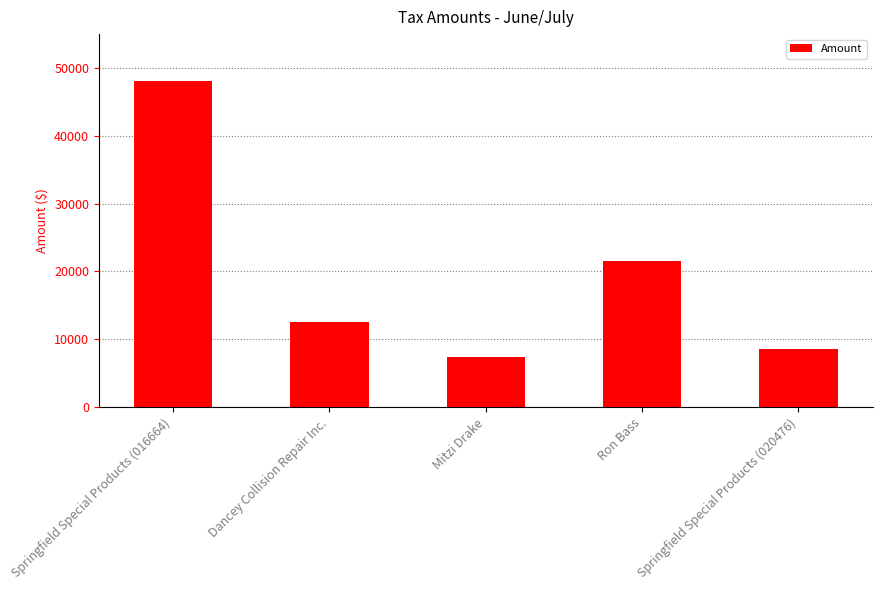

Which has a higher value, Ron Bass or Springfield Special Products (020476)?

Ron Bass